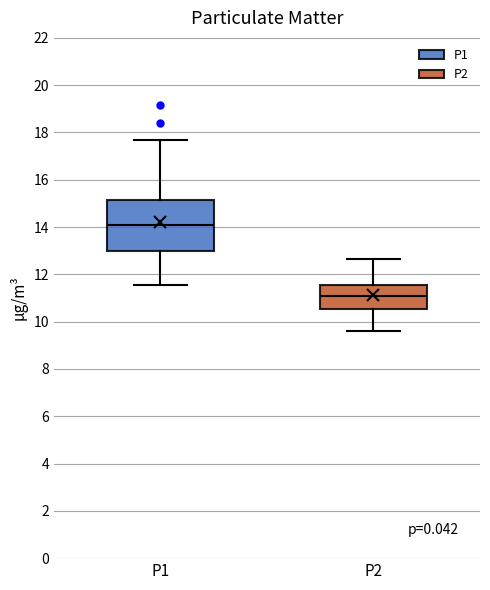

Where does the lower whisker of the box for P2 end on the y-axis? The values are not printed on the chart, so give them approximately, as read against the axis.

9.6